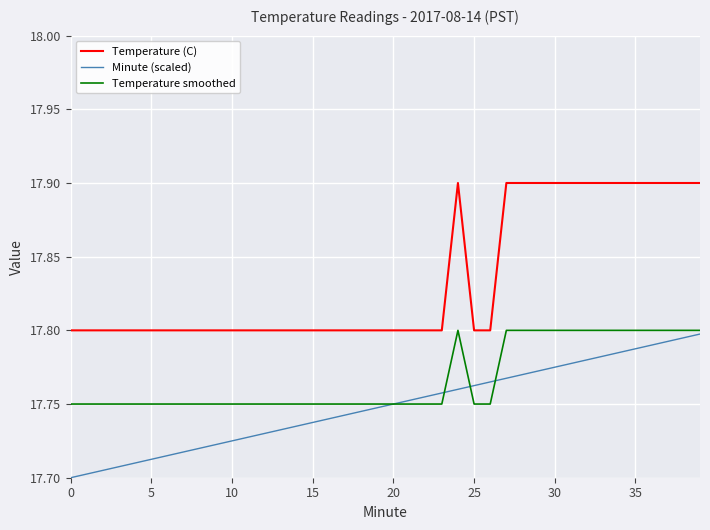

How many Temperature (C) values are between 17 and 18?

40